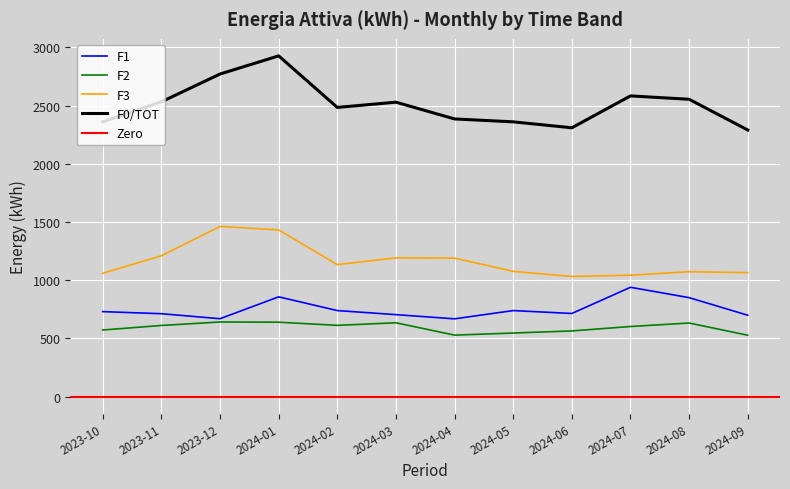

Which category has the lowest value across all series?

2024-09